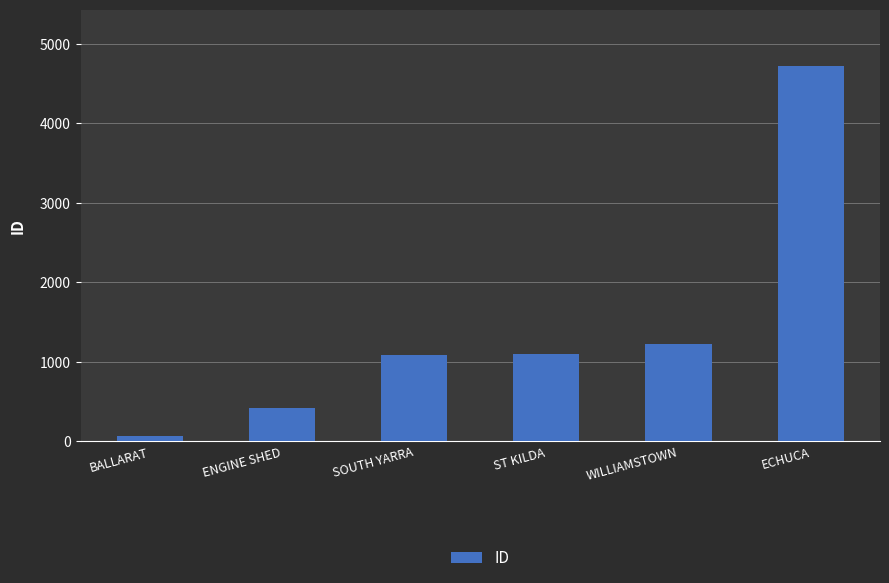

What is the ratio of the value at BALLARAT to the value at SOUTH YARRA?

0.1